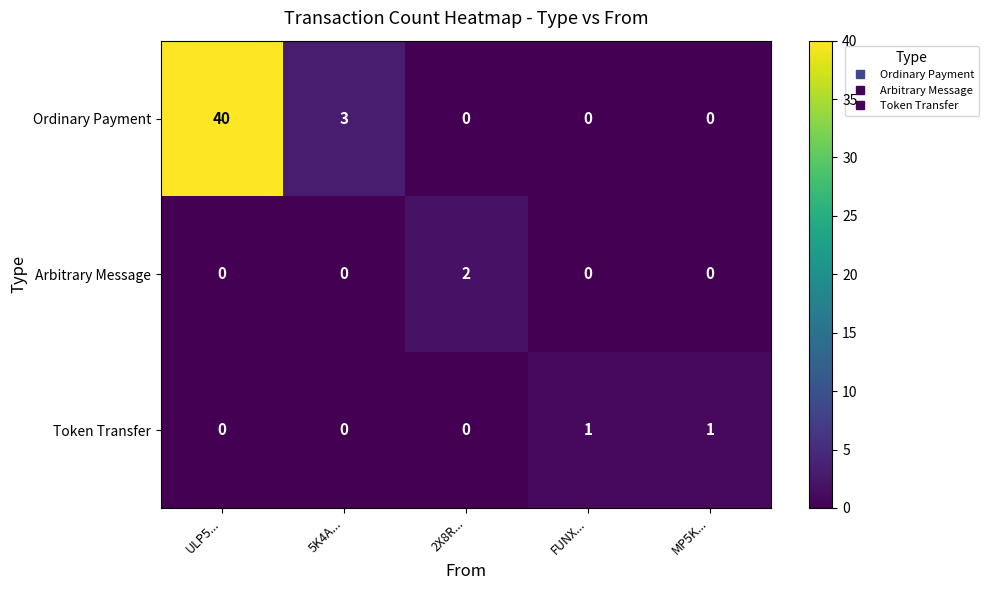

Which series has the largest total across all categories?

Ordinary Payment